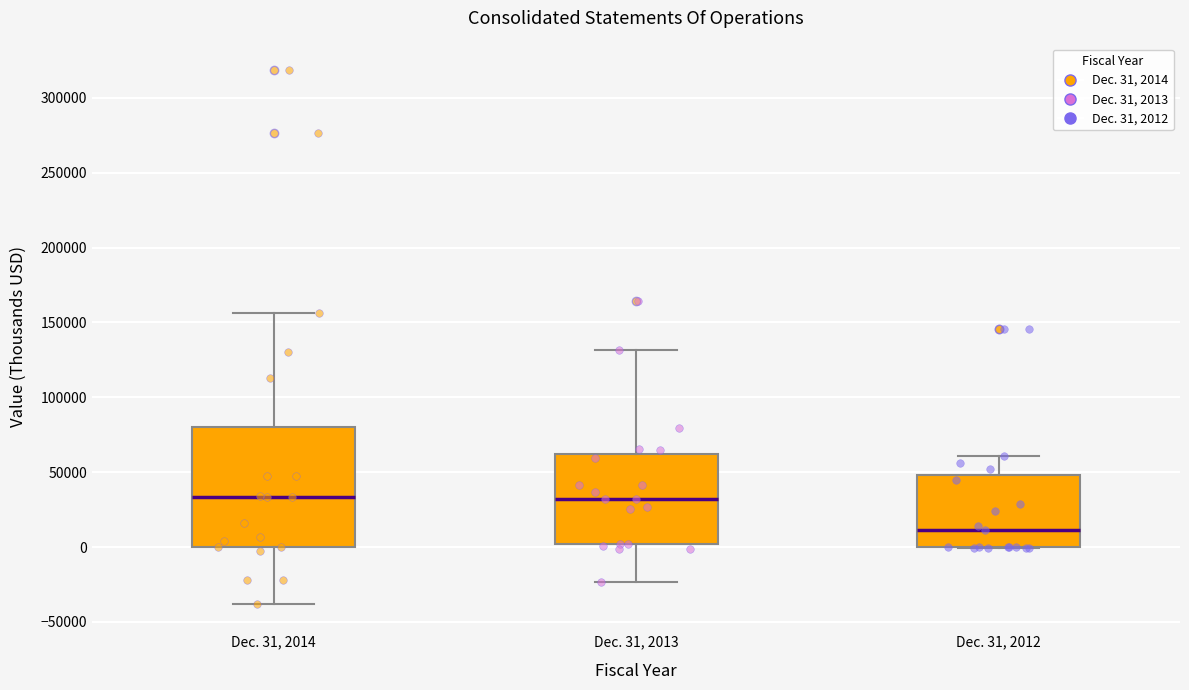

Where does the median line of the box for Dec. 31, 2012 sit on the y-axis? The values are not printed on the chart, so give them approximately, as read against the axis.

10000